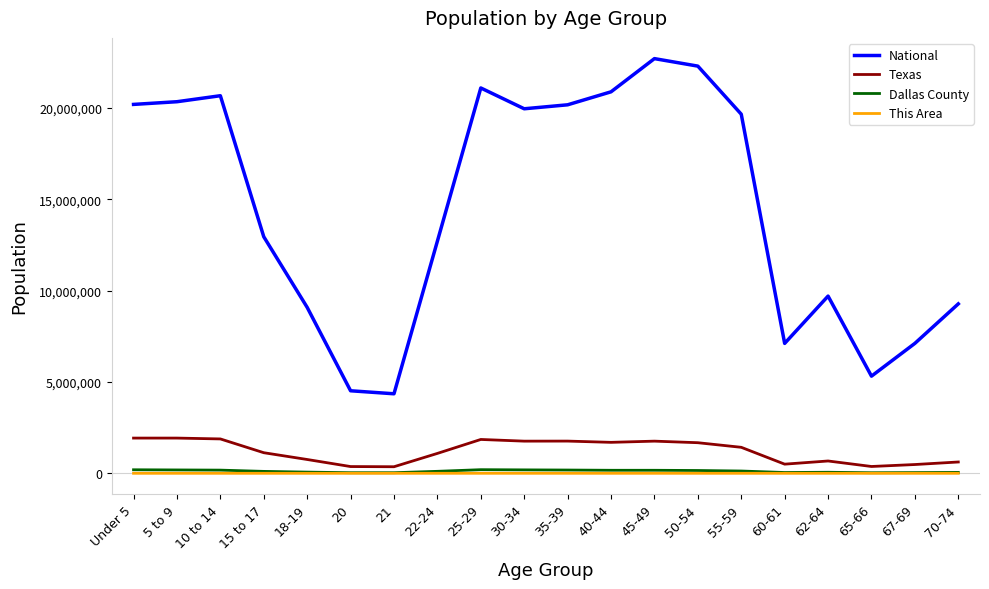

True or false: Texas has more than 1 points higher than both neighbors.

True